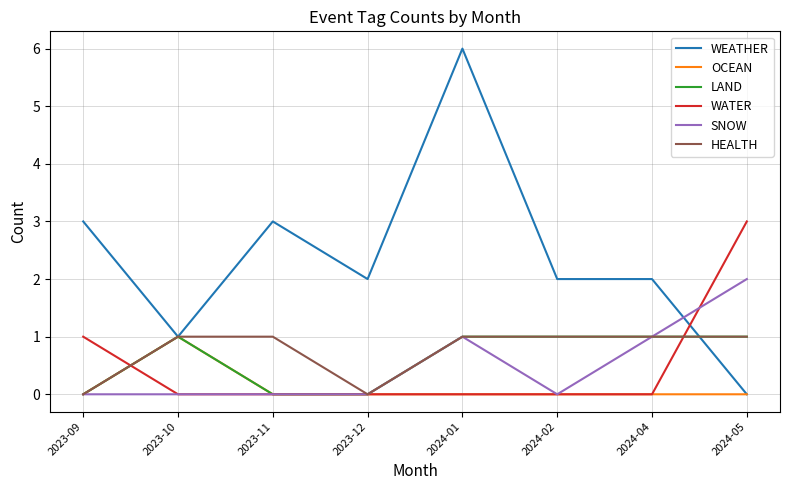

What position from the left is 2024-01?

5